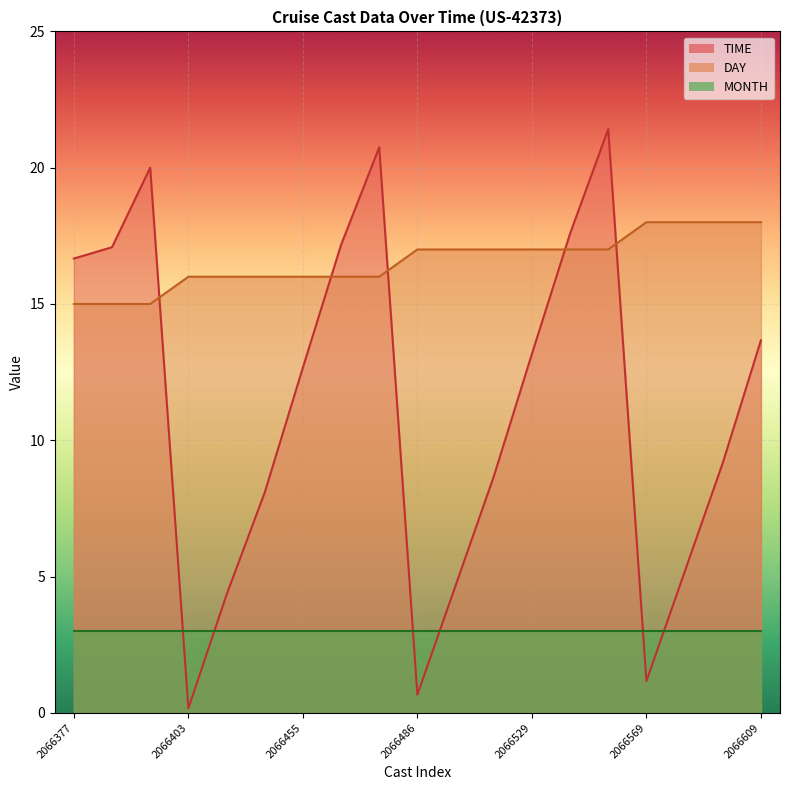

List the series in order of their overall mean, lowest first.

MONTH, TIME, DAY